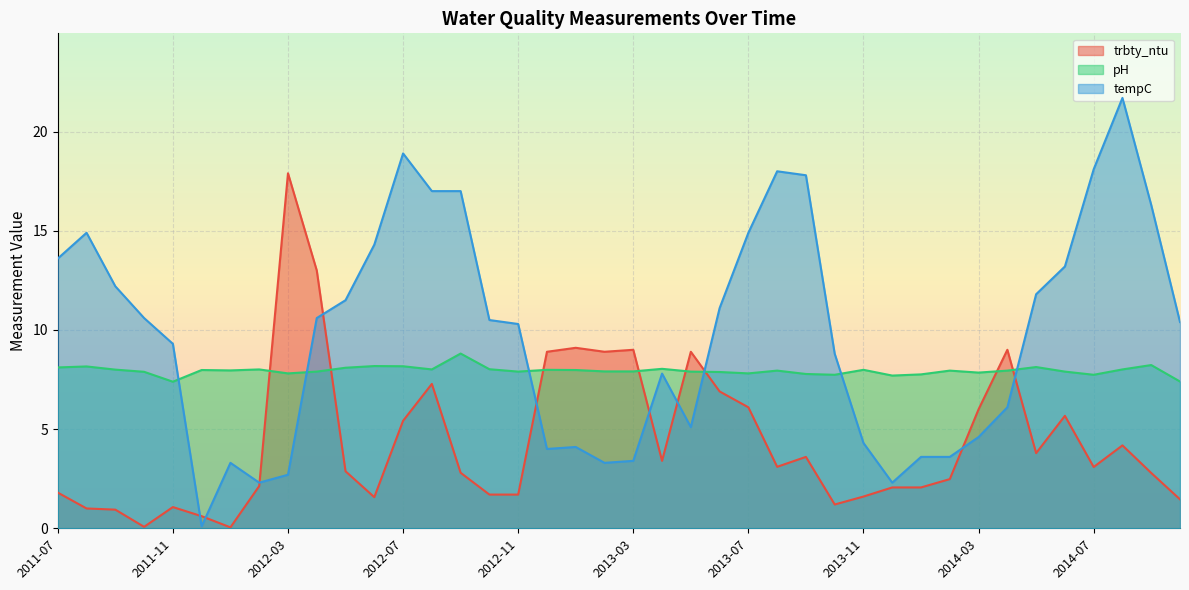

At which category does tempC reach its first local valley?

2011-12